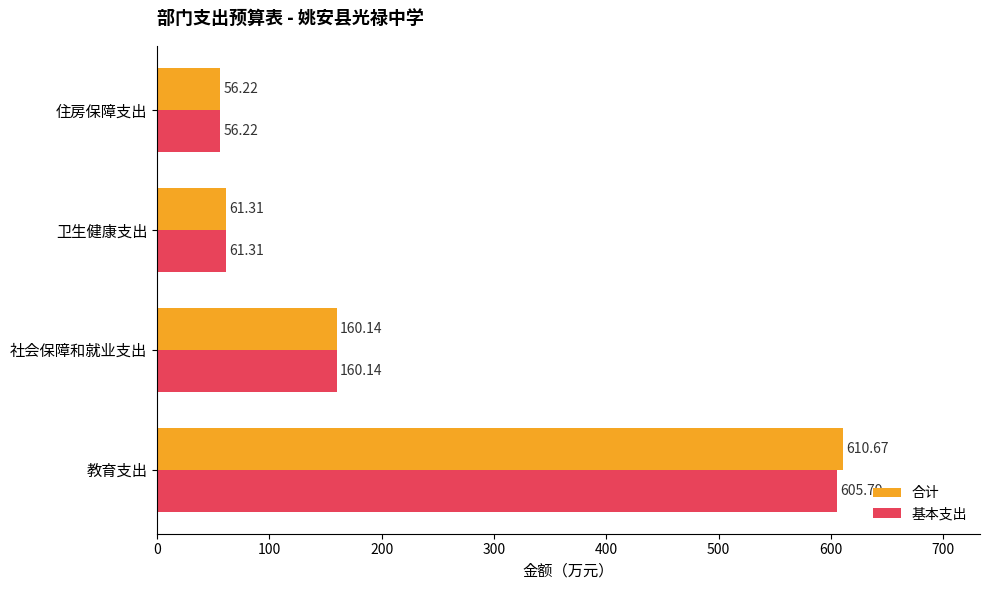

List the series in order of their overall mean, highest first.

合计, 基本支出